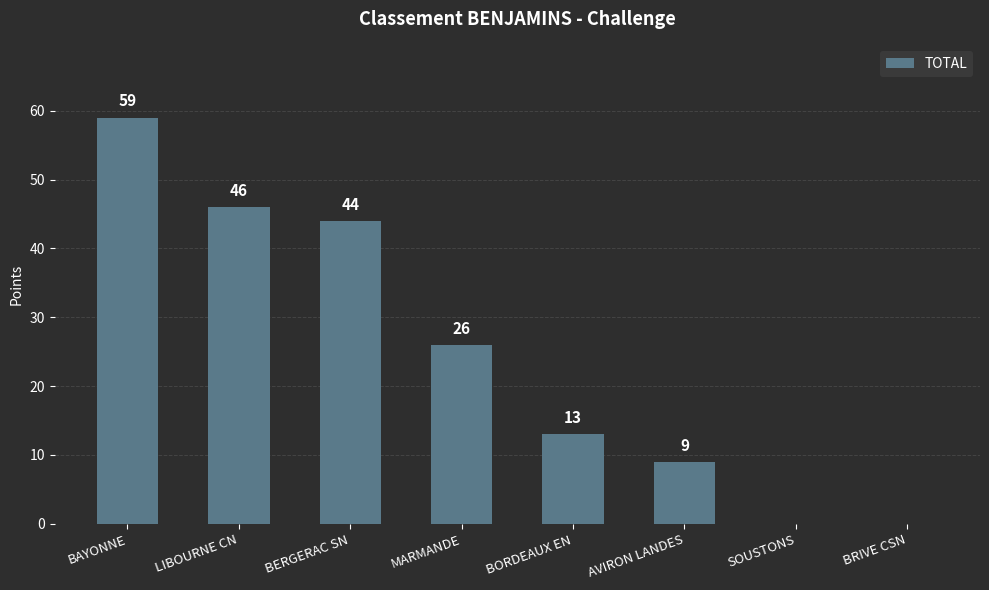

The value at BORDEAUX EN is 21. True or false?

False